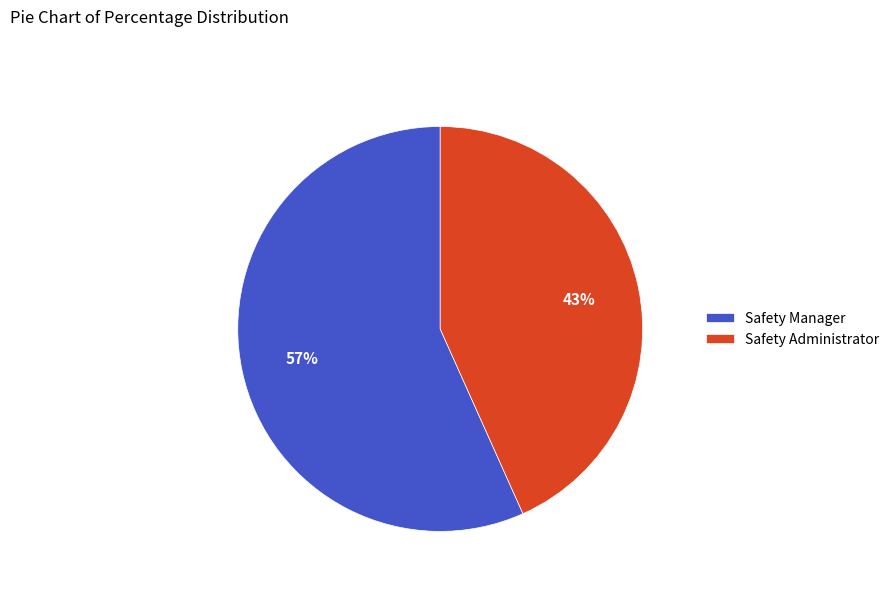

Which has a higher value, Safety Manager or Safety Administrator?

Safety Manager